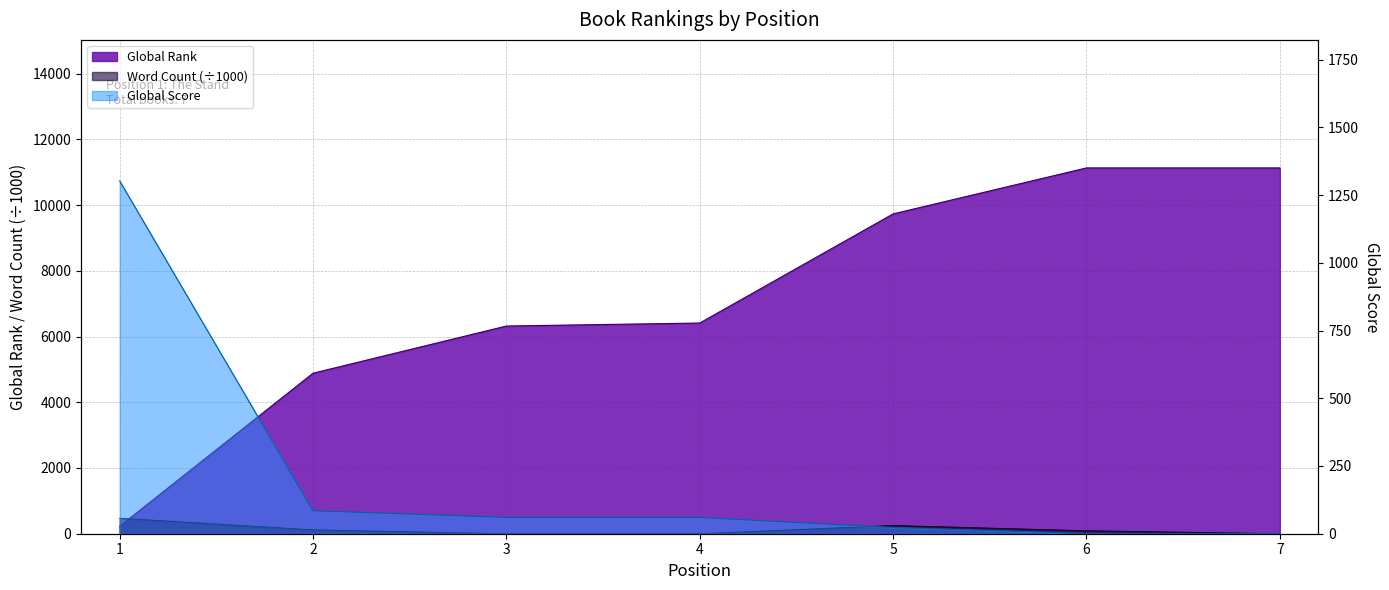

How many positive values does the Word Count series have?

4